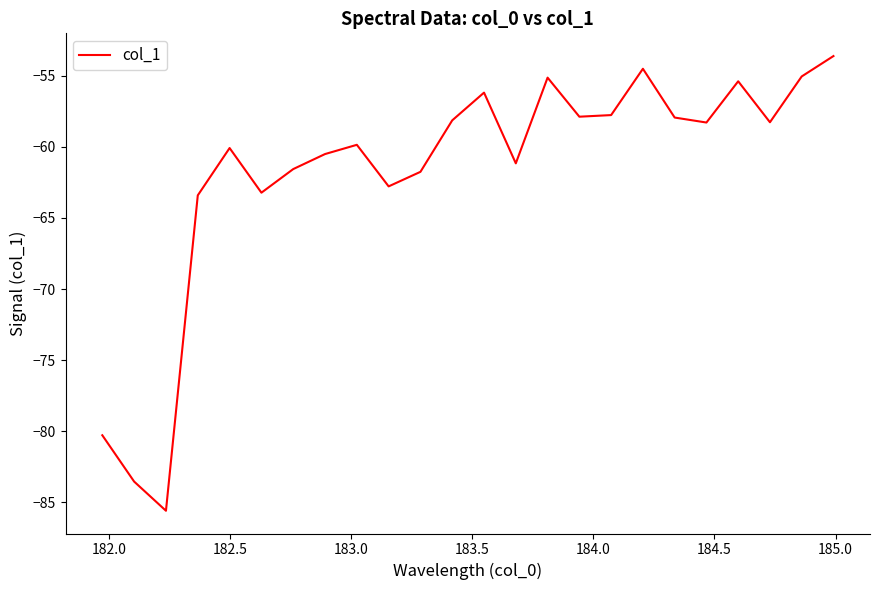

Count the number of categories in the chart.

24